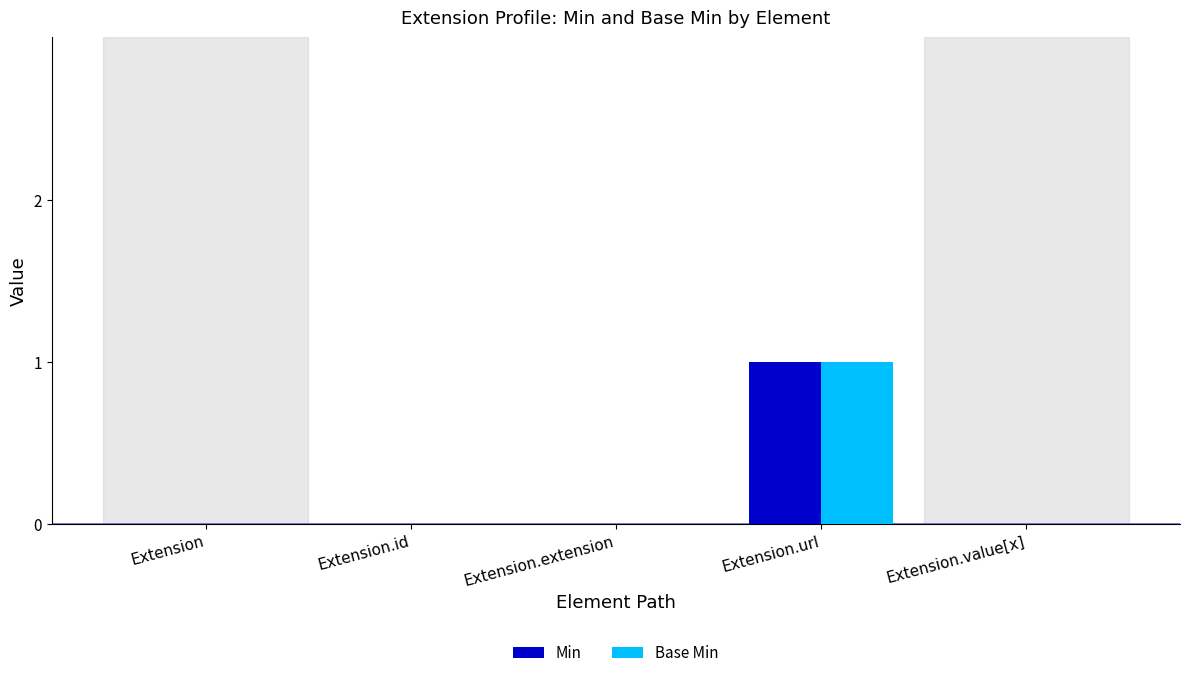

How many Min values are between 0 and 1?

5